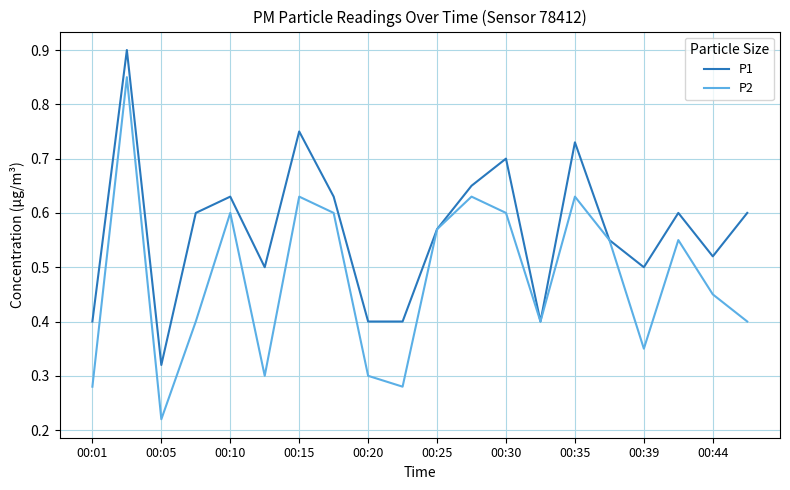

Which series has the largest range (max minus min)?

P2